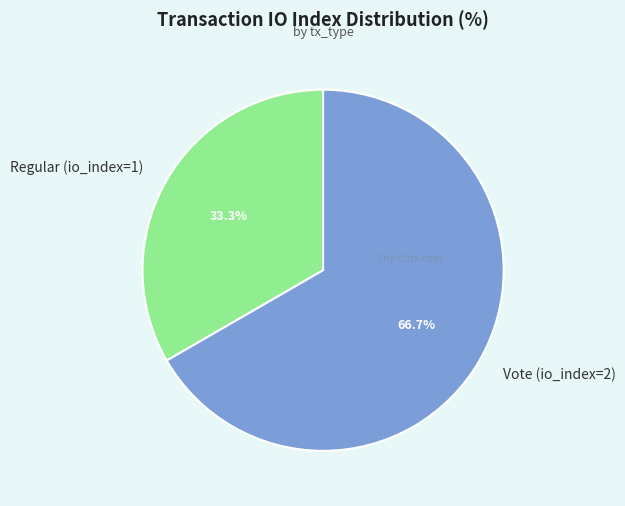

Count the number of slices in the pie.

2